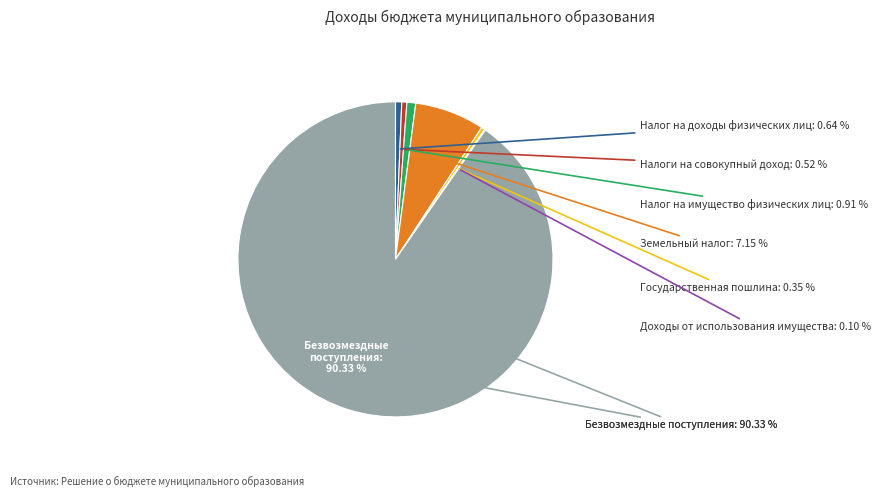

Rank the categories by value from highest to lowest.

Безвозмездные поступления, Земельный налог, Налог на имущество физических лиц, Налог на доходы физических лиц, Налоги на совокупный доход, Государственная пошлина, Доходы от использования имущества